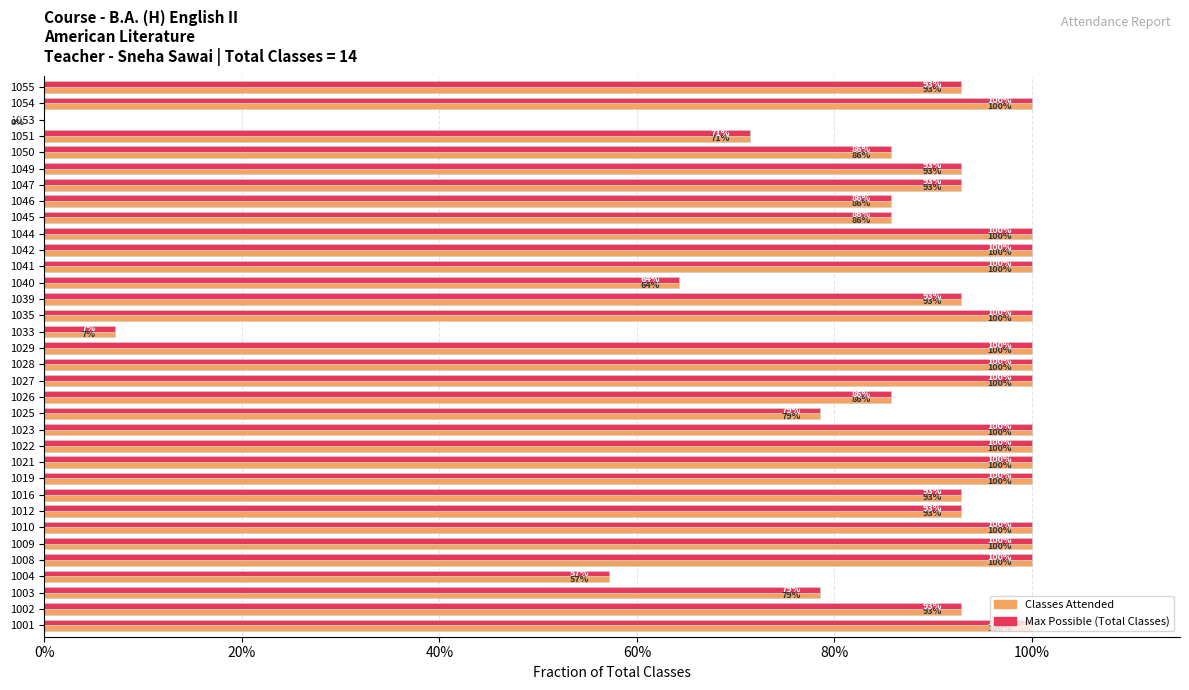

What position from the left is 100%?

6